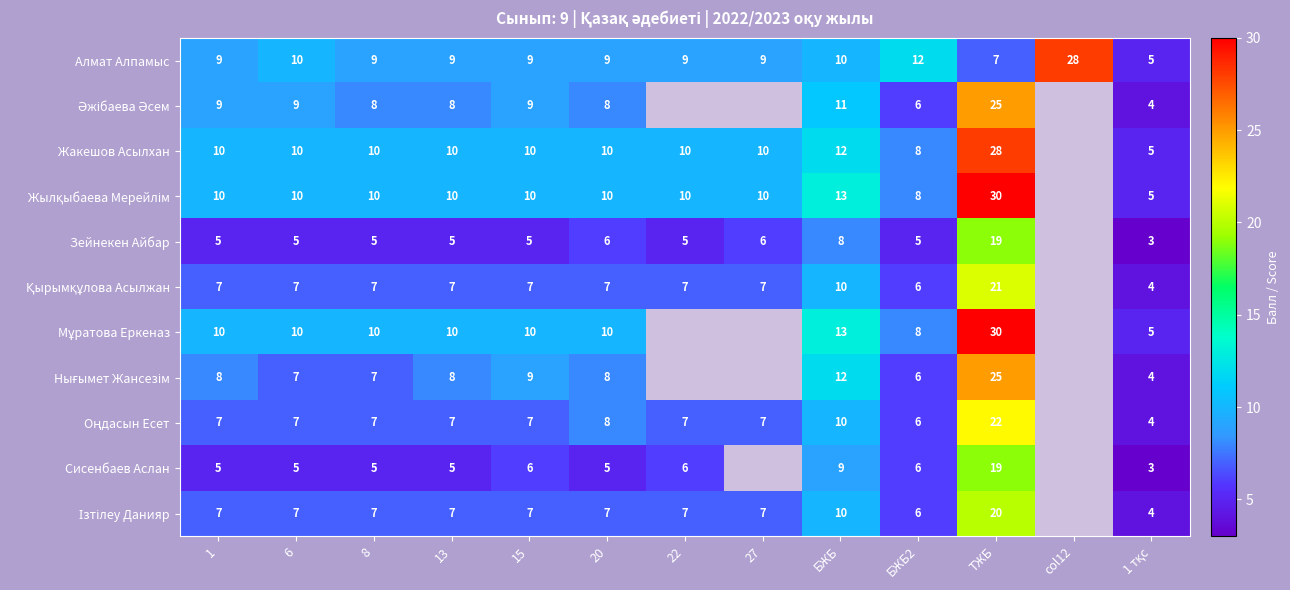

Between 13 and col12, which is larger?

col12